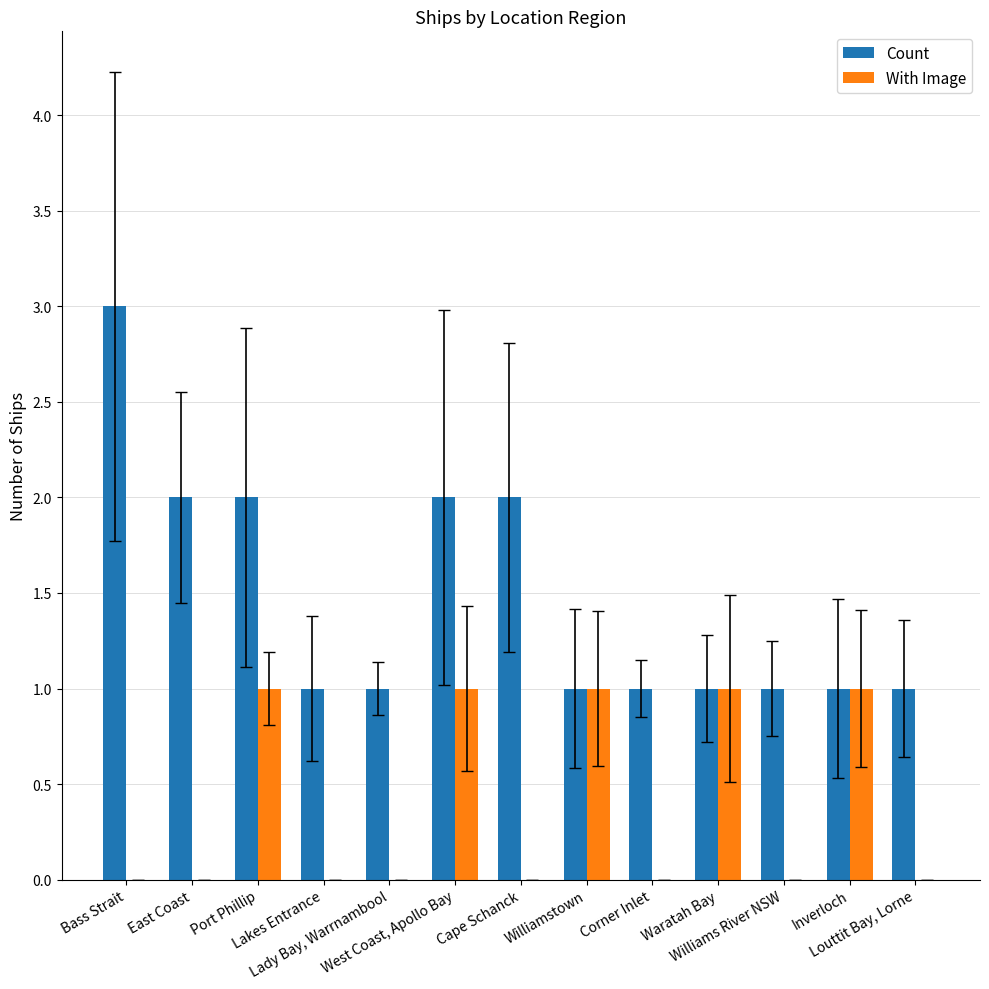

The With Image series shows 0 at Corner Inlet. True or false?

True